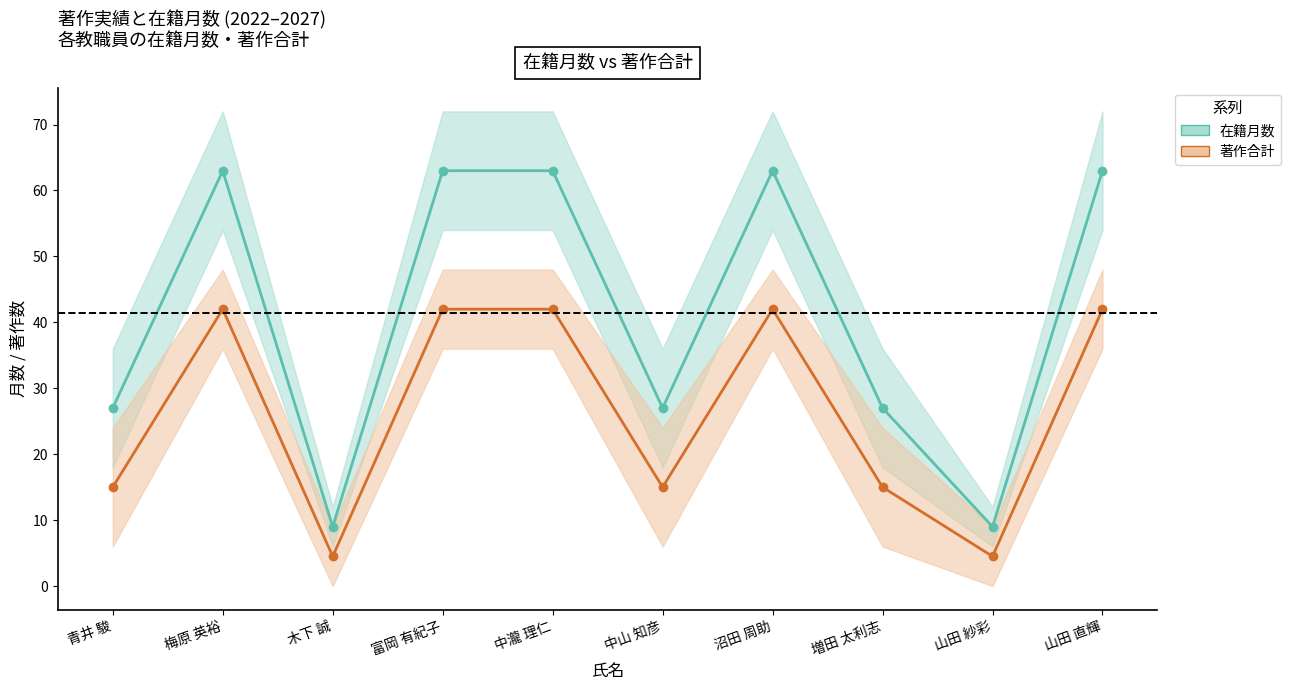

Is it true that 在籍月数 equals 91.6 at 山田 直輝?

False